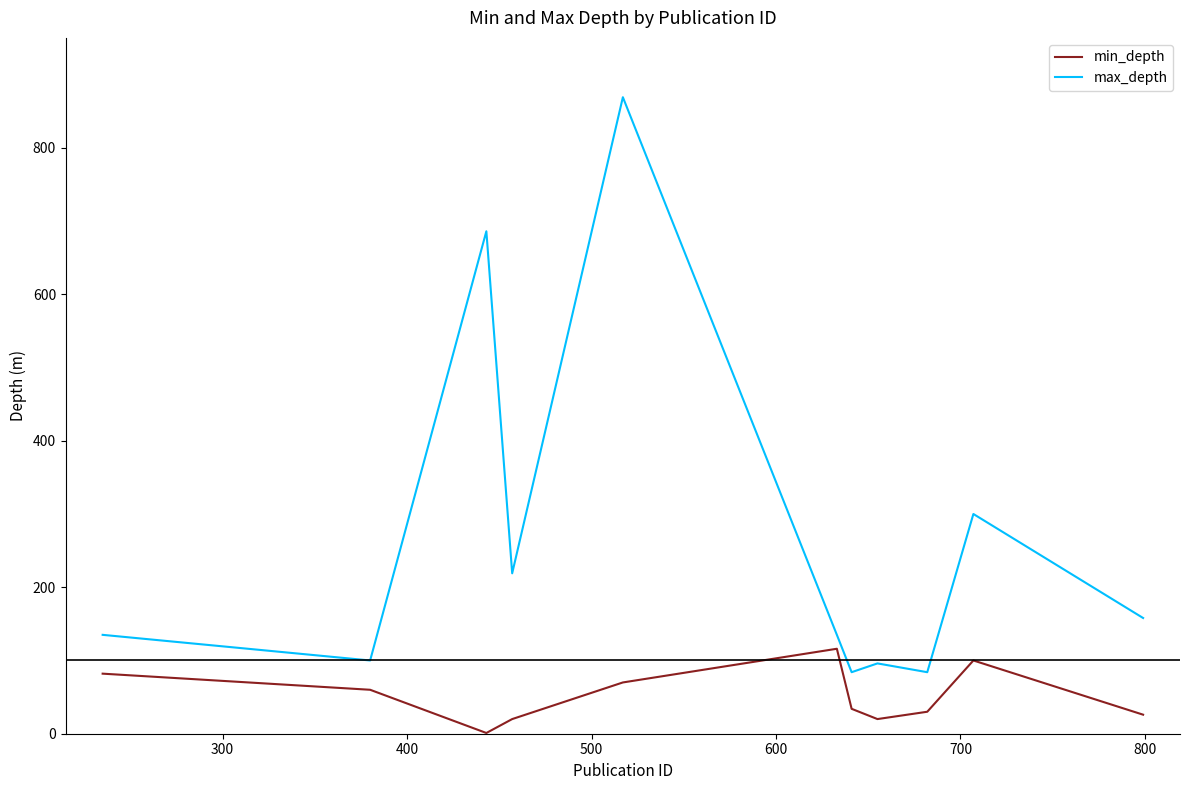

What is the difference between the maximum and minimum values in the max_depth series?

785